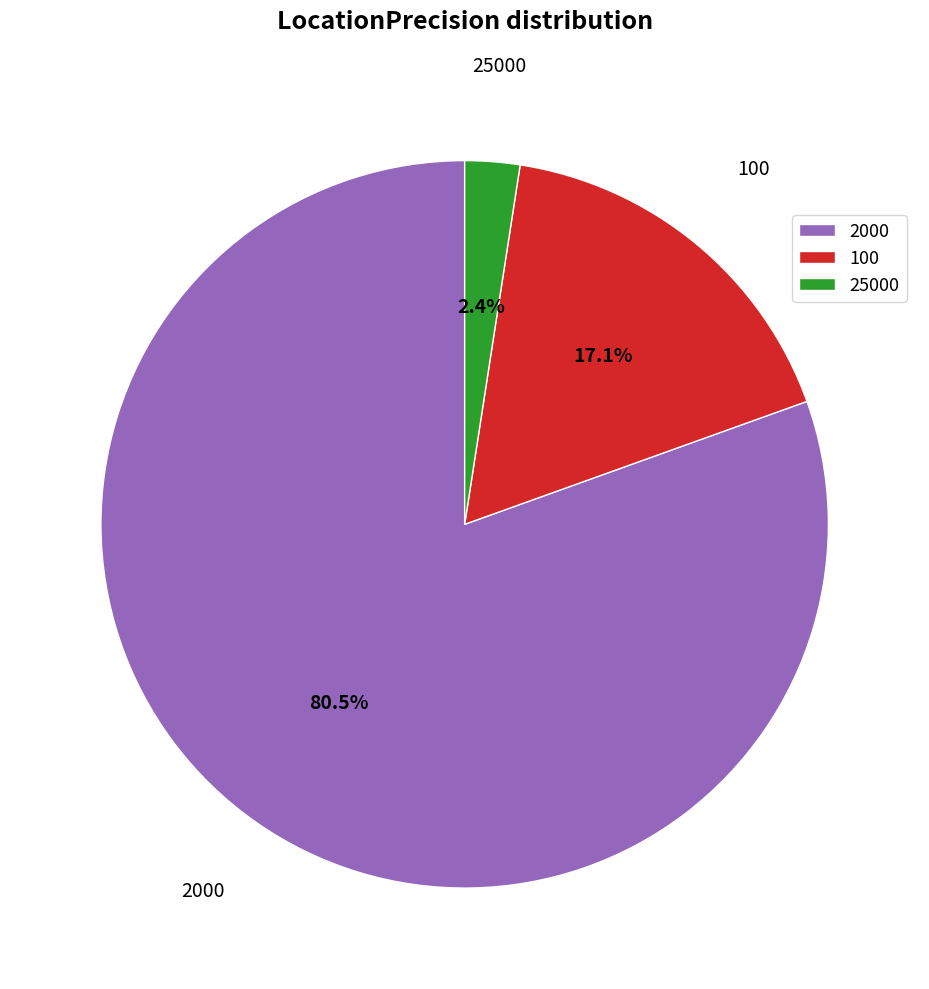

Rank the categories by value from highest to lowest.

2000, 100, 25000